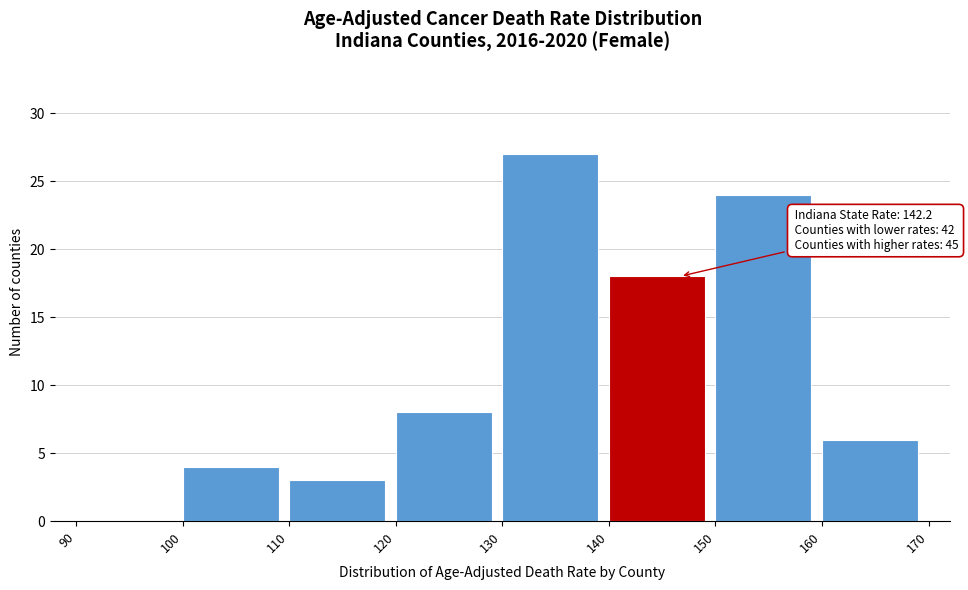

Over which range of the x-axis is the bar tallest?

130 to 140